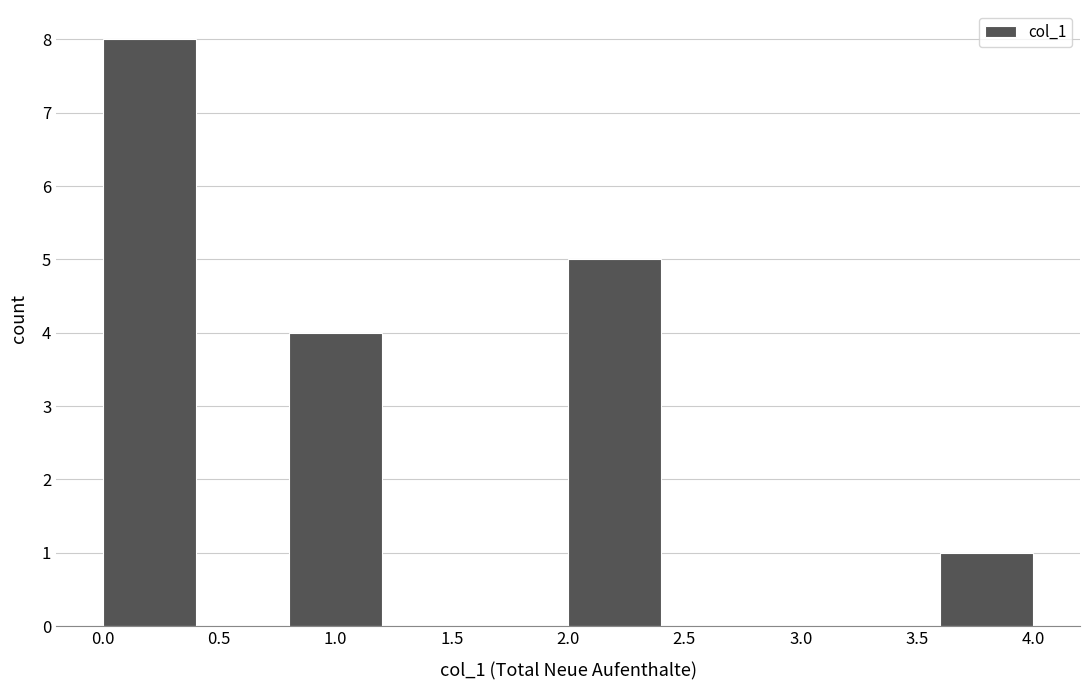

How tall is the bar that spans 3.6 to 4.0 on the x-axis? The values are not printed on the chart, so give them approximately, as read against the axis.

1